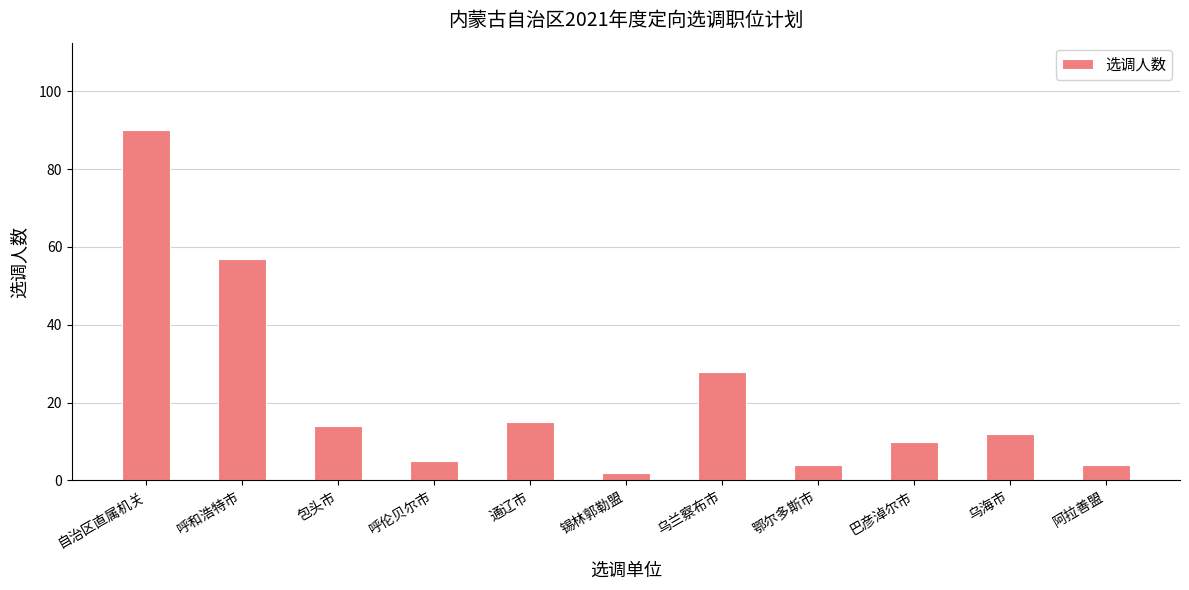

What position from the right is 乌海市?

2